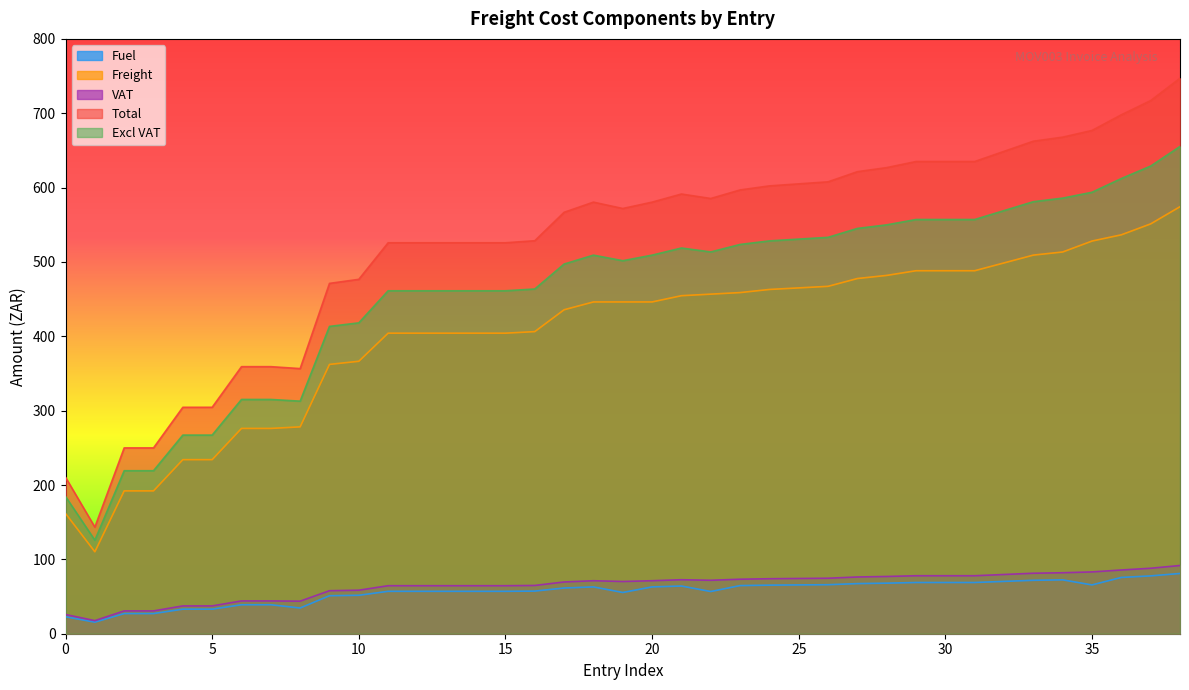

How many values in the Total series are below 580?

19